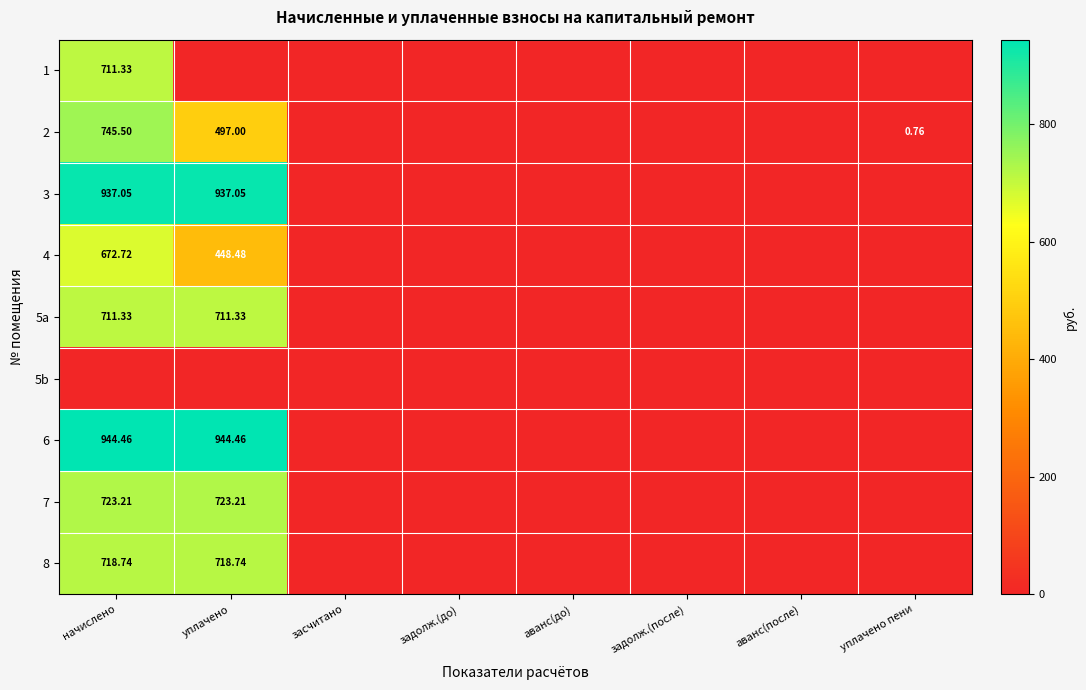

At which category is the sum across all series the highest?

начислено